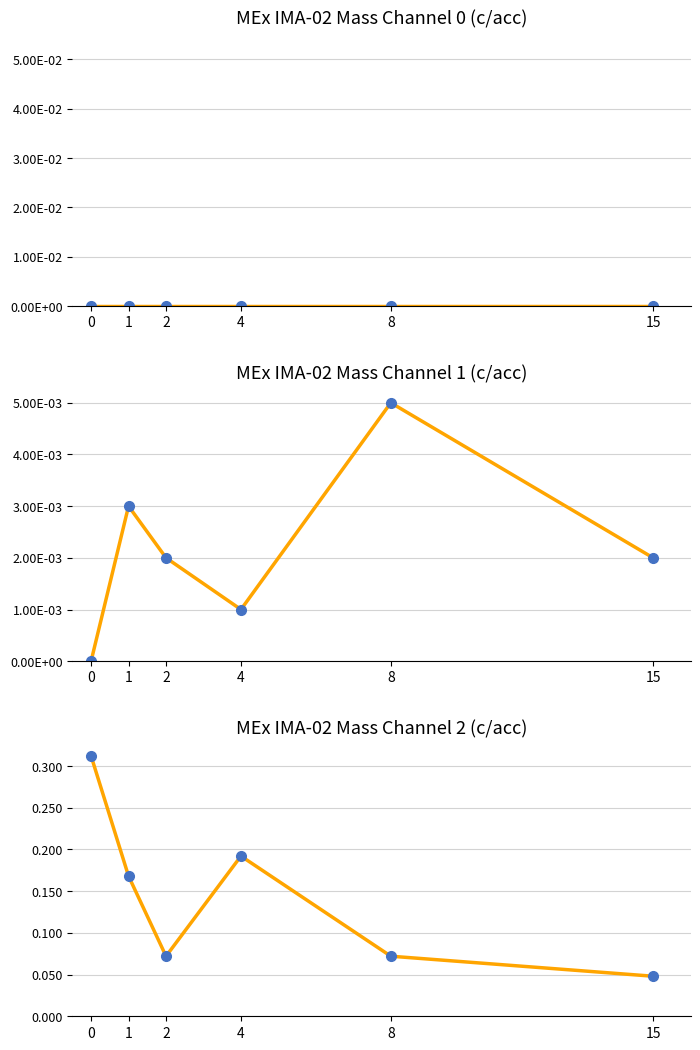

True or false: Mass Channel 1 has more than 1 points higher than both neighbors.

True